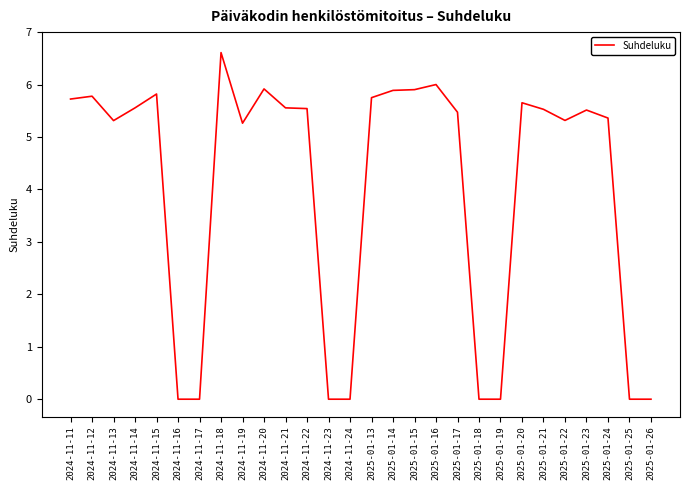

Between 2024-11-19 and 2024-11-21, which is larger?

2024-11-21